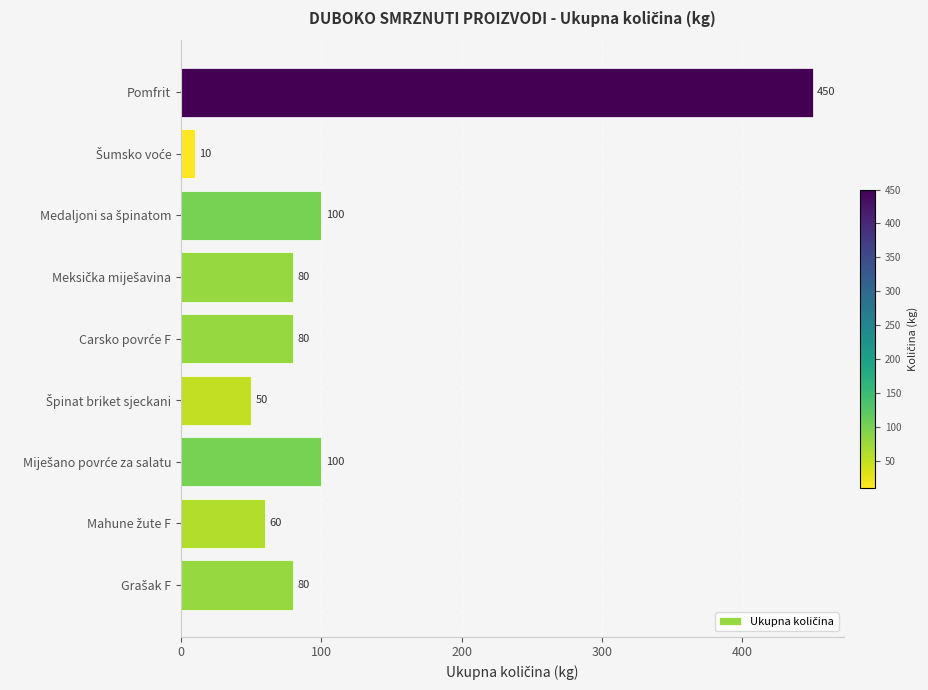

True or false: the data shows 450 at Pomfrit.

True